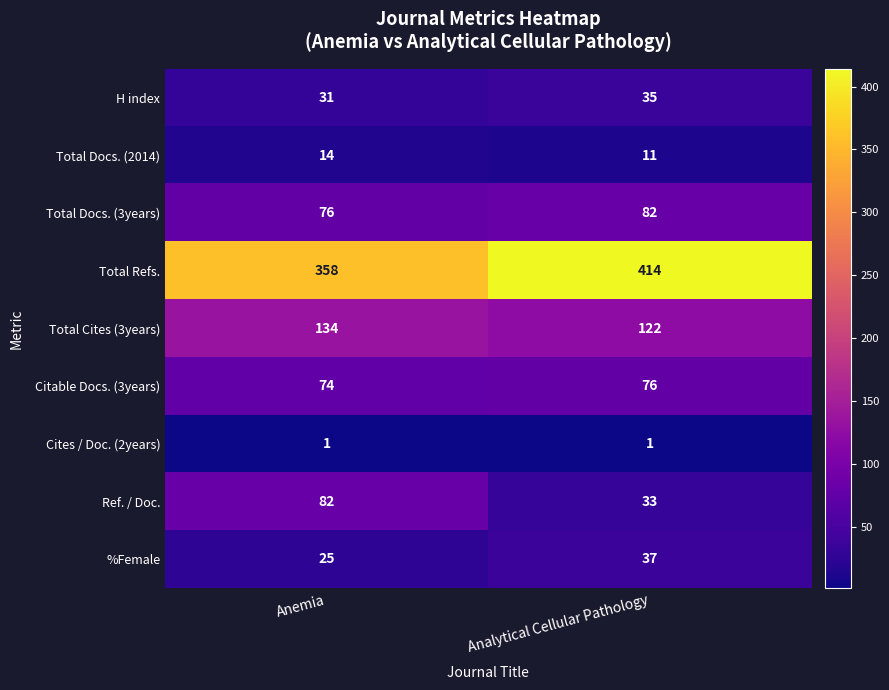

The value of Total Cites (3years) at Anemia is 134. True or false?

True